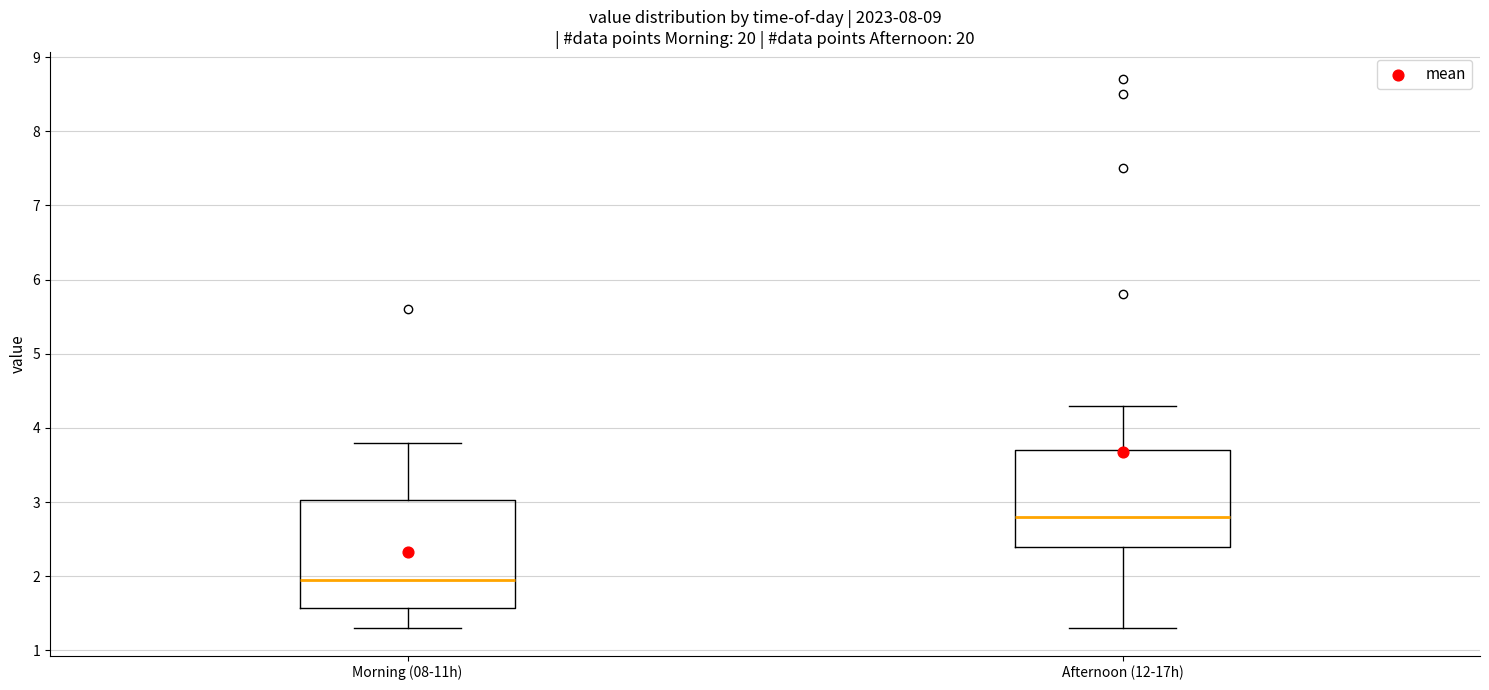

Reading left to right, transcribe this box plot: for each box, give where its median line is, the range the box spans, and where its two whiskers end, as read against the y-axis. The values are not printed on the chart, so give them approximately, as read against the axis.

Morning (08-11h): median 2.0, box 1.6 to 3.0, whiskers 1.3 to 3.8
Afternoon (12-17h): median 2.8, box 2.4 to 3.7, whiskers 1.3 to 4.3